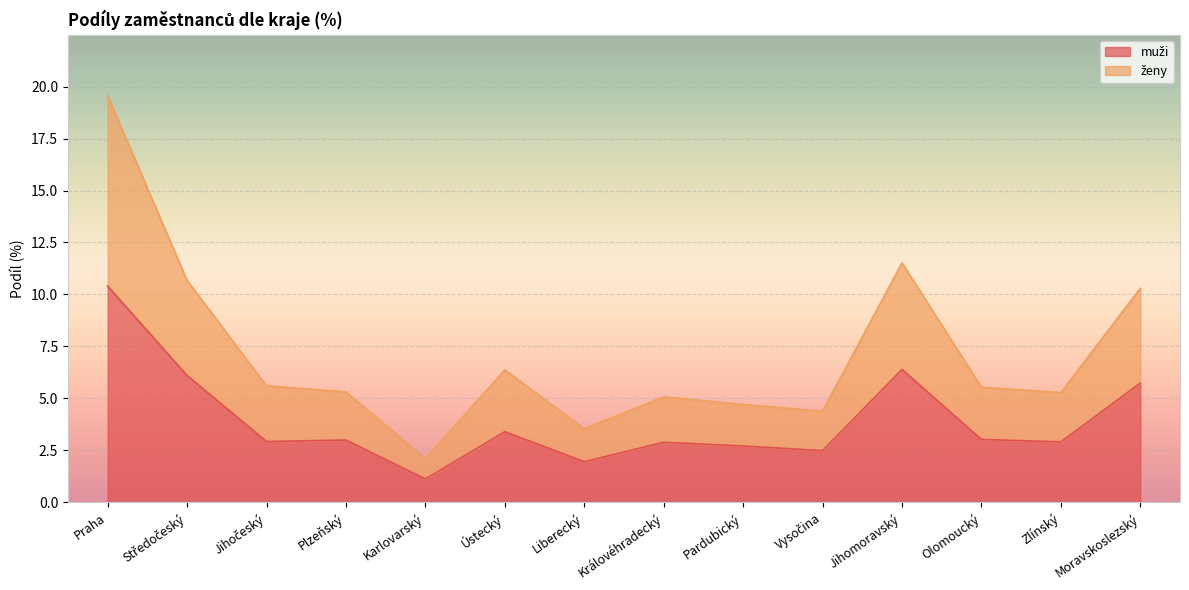

At which category is the sum across all series the highest?

Praha